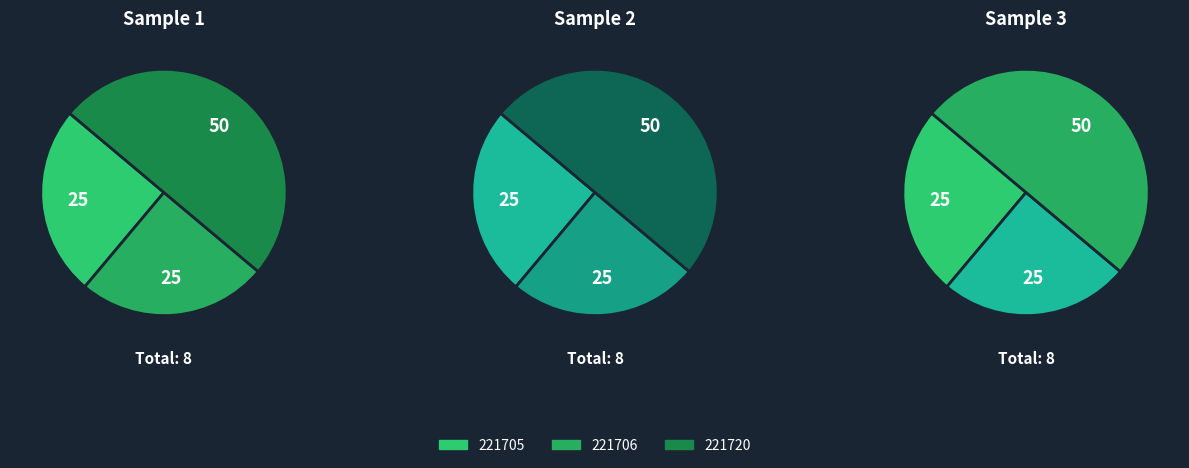

Rank the categories by value from lowest to highest.

221705, 221706, 221720